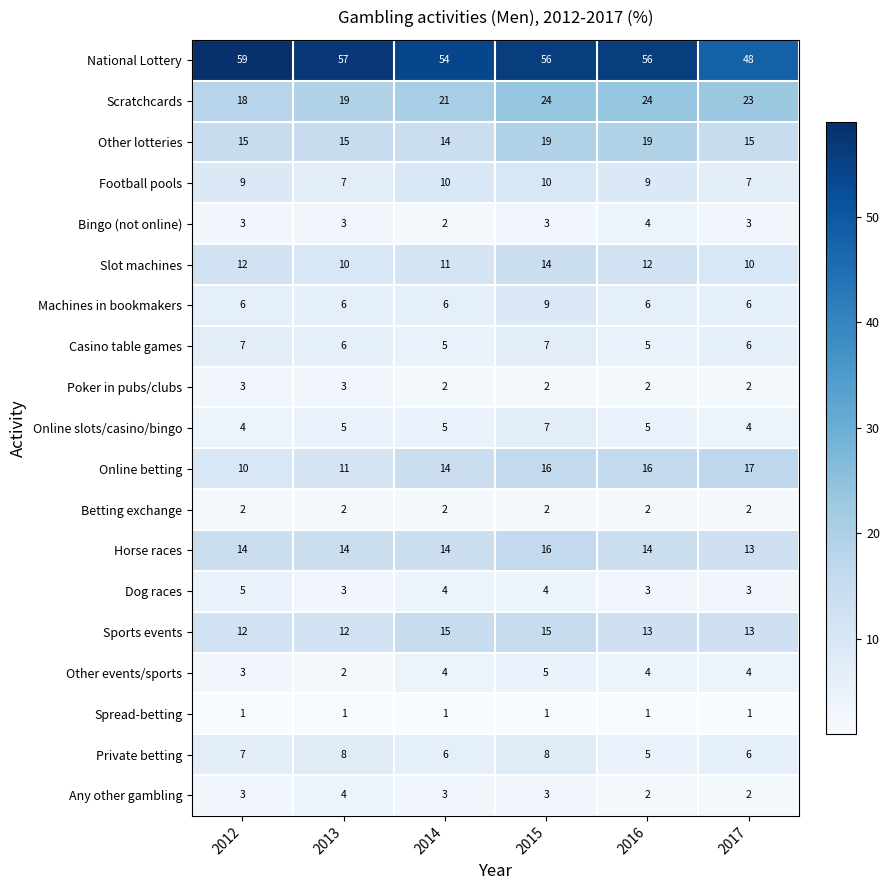

The value of Bingo (not online) at 2017 is 3. True or false?

True